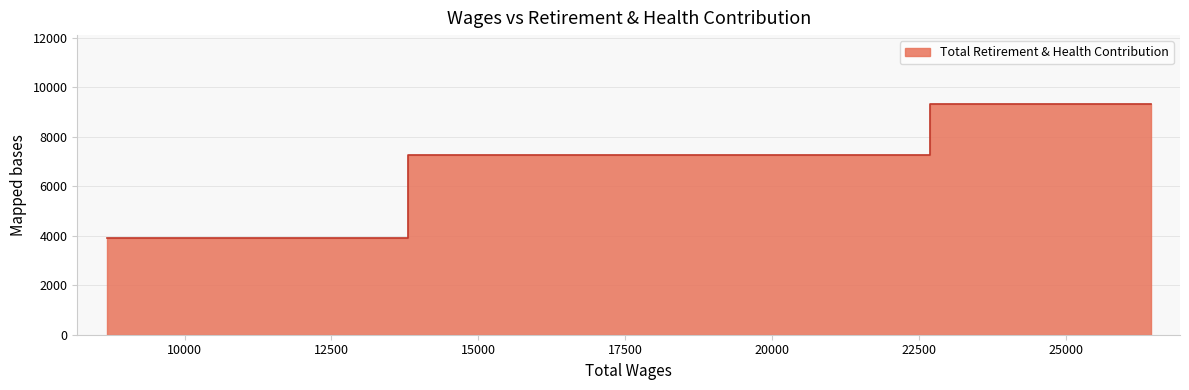

List the labels in order of value, largest first.

26443.0, 18919.0, 8673.0